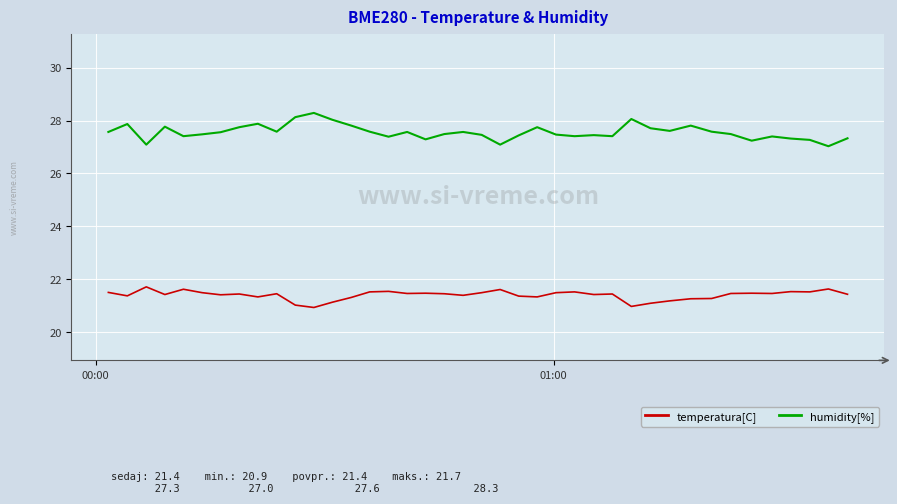

Rank the series by their average value, from highest to lowest.

humidity[%], temperatura[C]